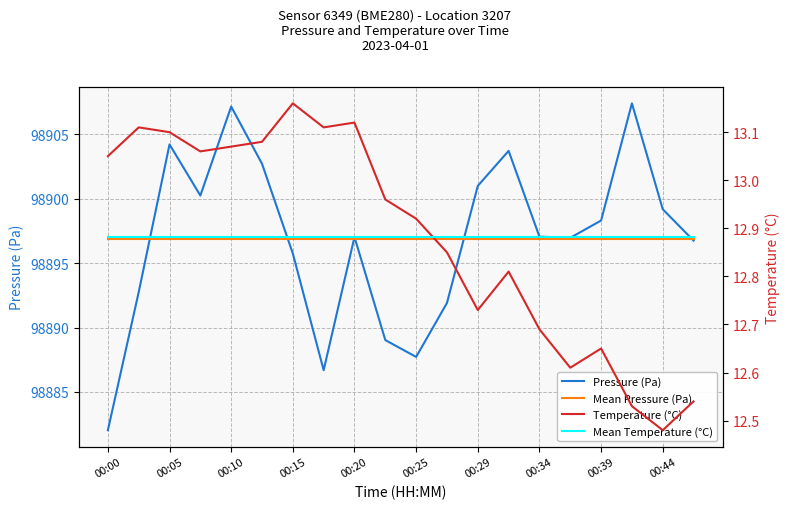

Count the number of data series in this chart.

4